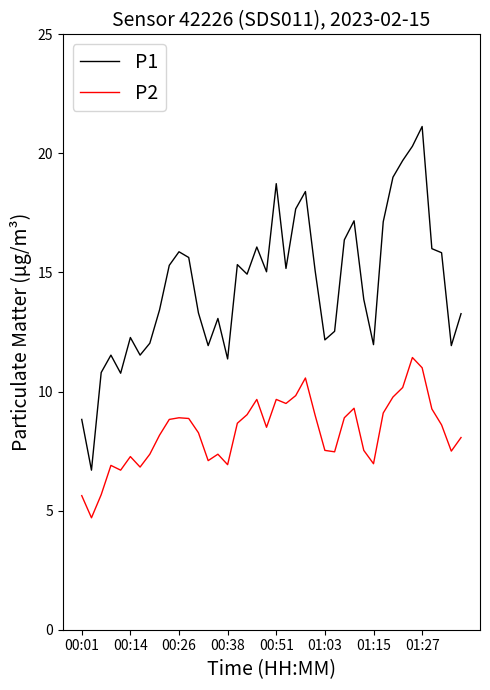

True or false: P1 has more than 1 points higher than both neighbors.

True